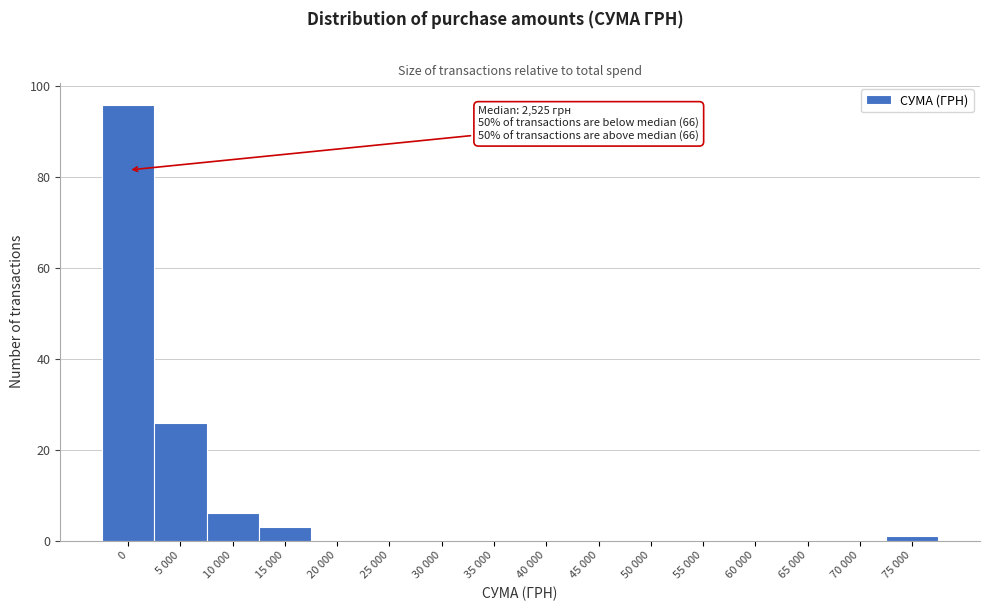

Reading left to right, list all the values displayed in this chart.

0=96	5 000=26	10 000=6	15 000=3	20 000=0	25 000=0	30 000=0	35 000=0	40 000=0	45 000=0	50 000=0	55 000=0	60 000=0	65 000=0	70 000=0	75 000=1